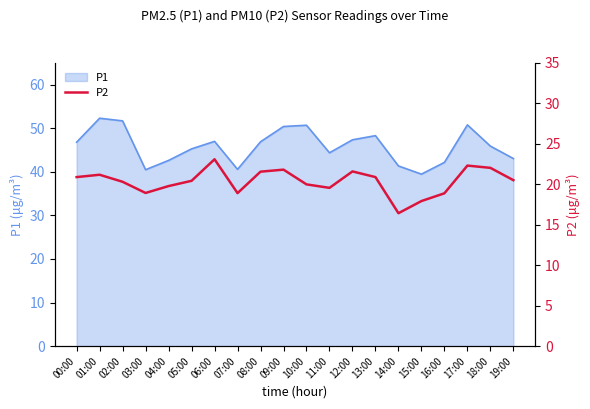

Is it true that P1 equals 40.5 at 03:00?

True